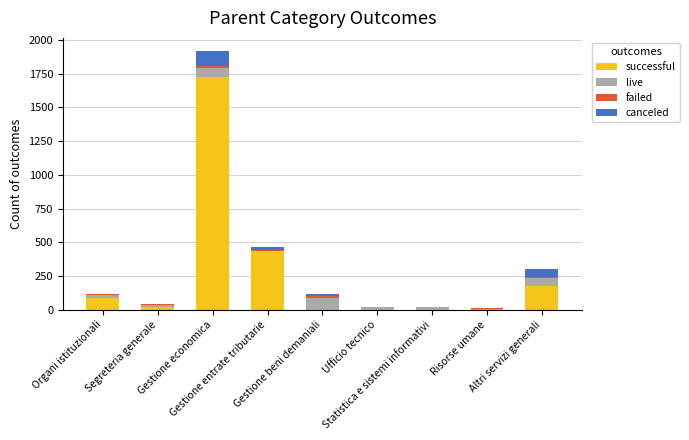

What is the sum of all successful values?

2447.2